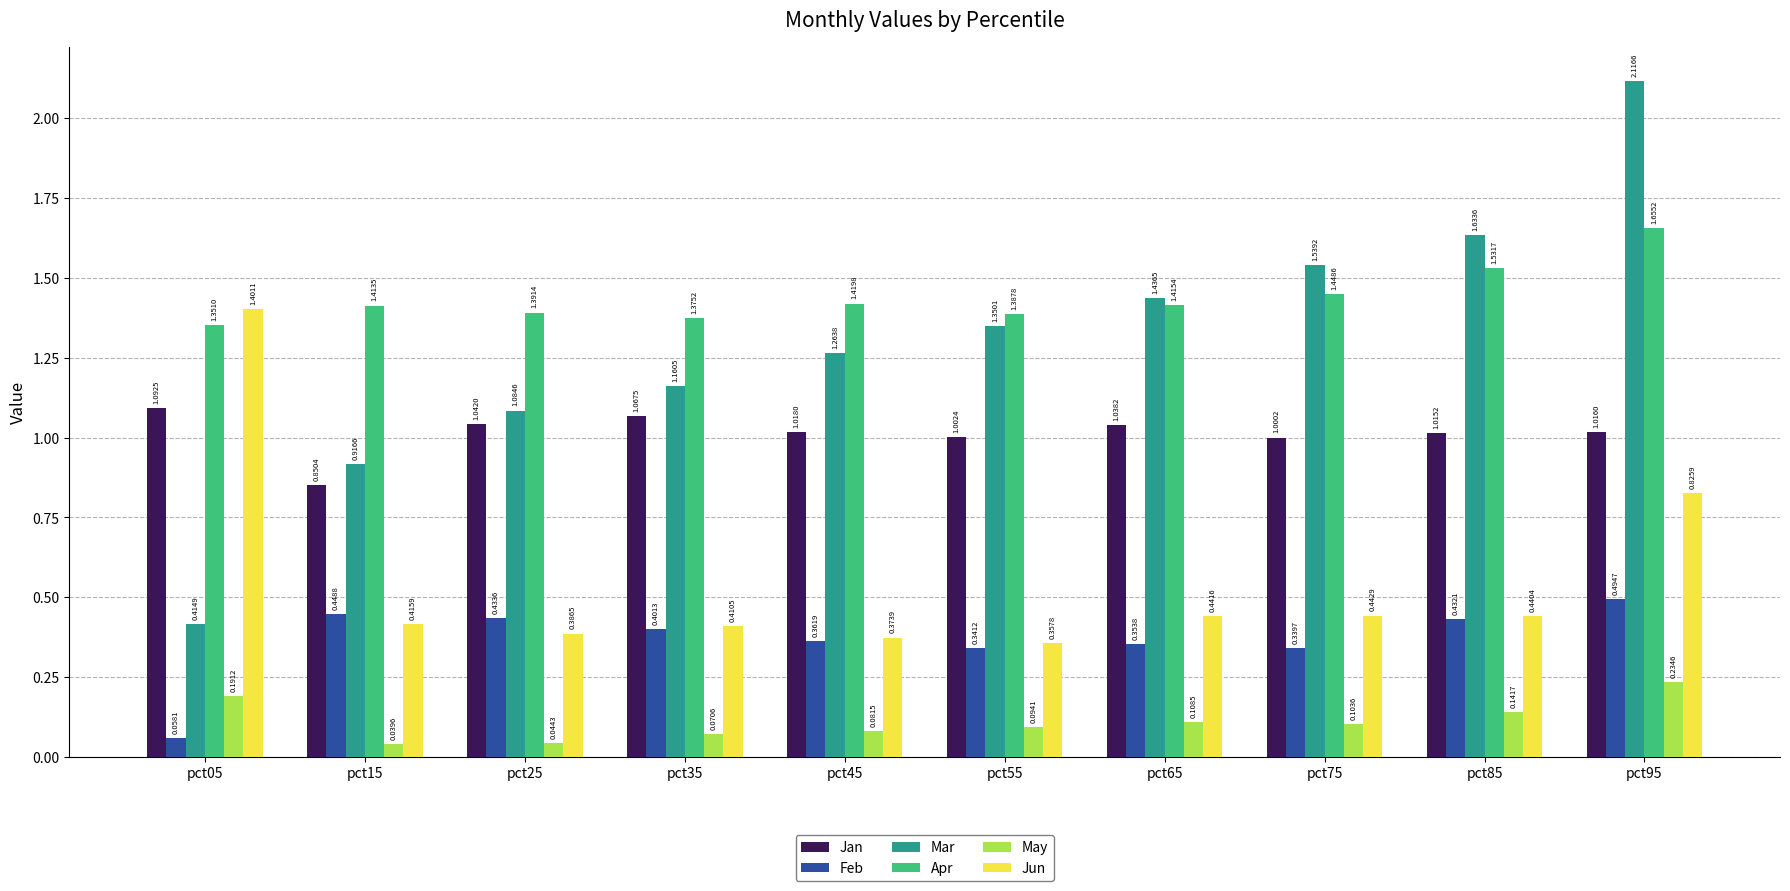

What is the sum of the Apr values at pct25 and pct55?

2.8